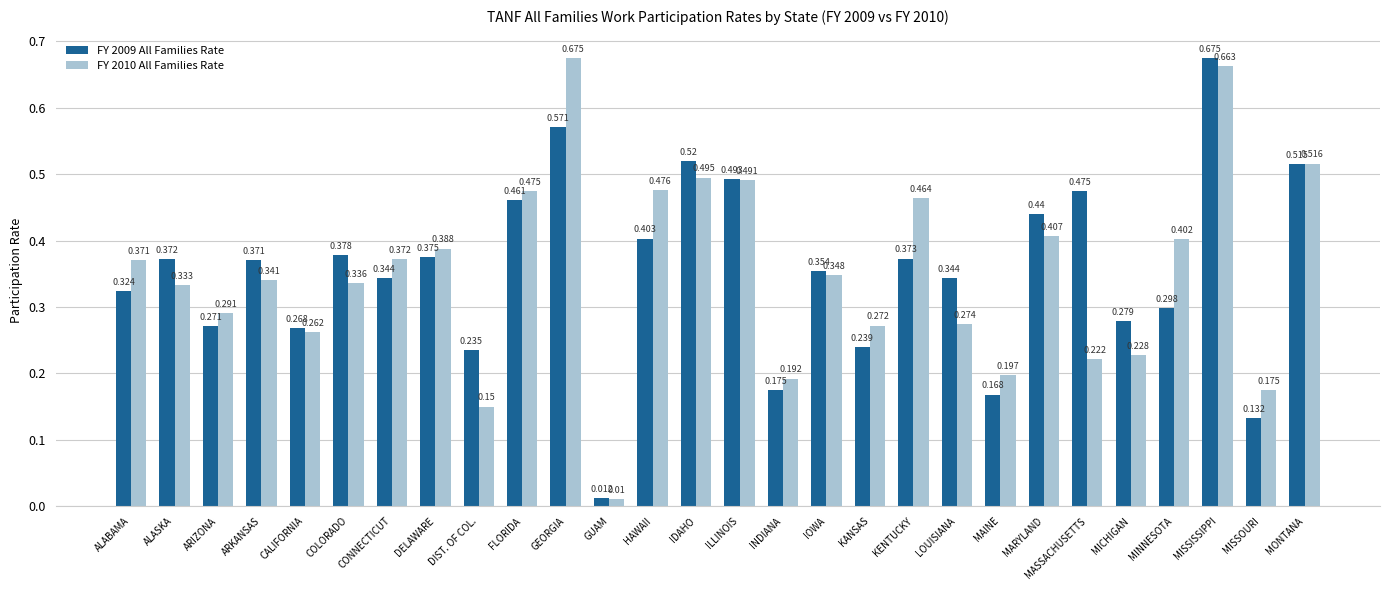

Which category has the lowest value across all series?

GUAM